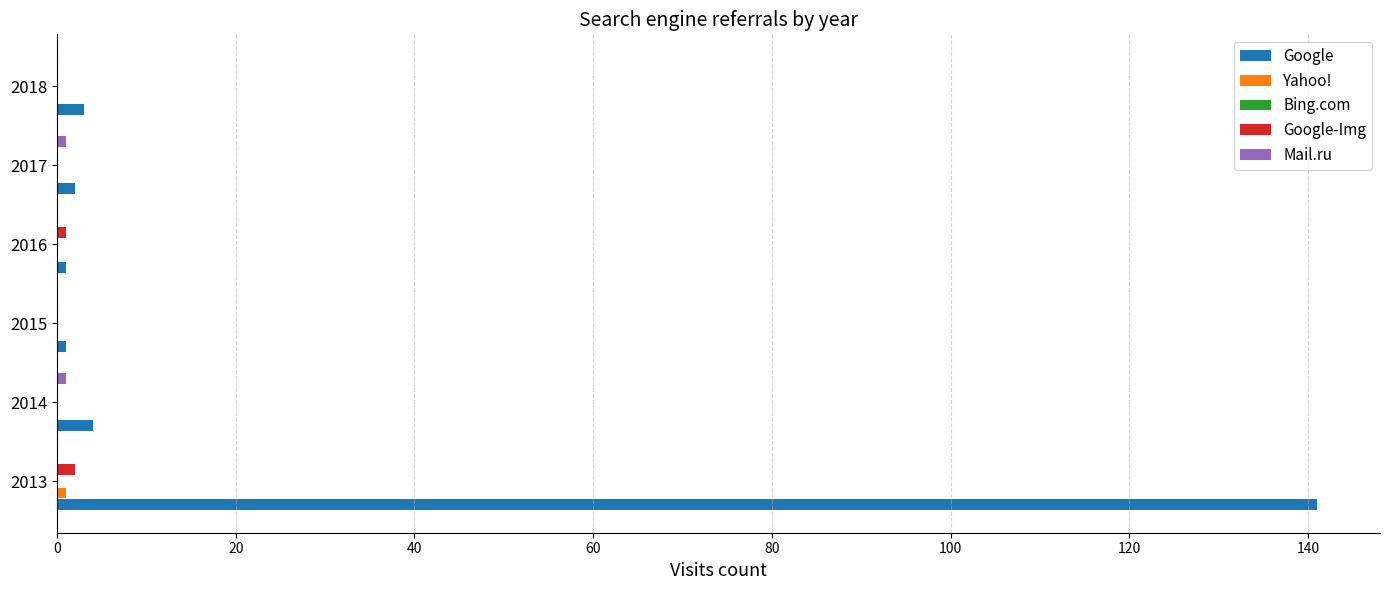

The Google series shows 2 at 2017. True or false?

True